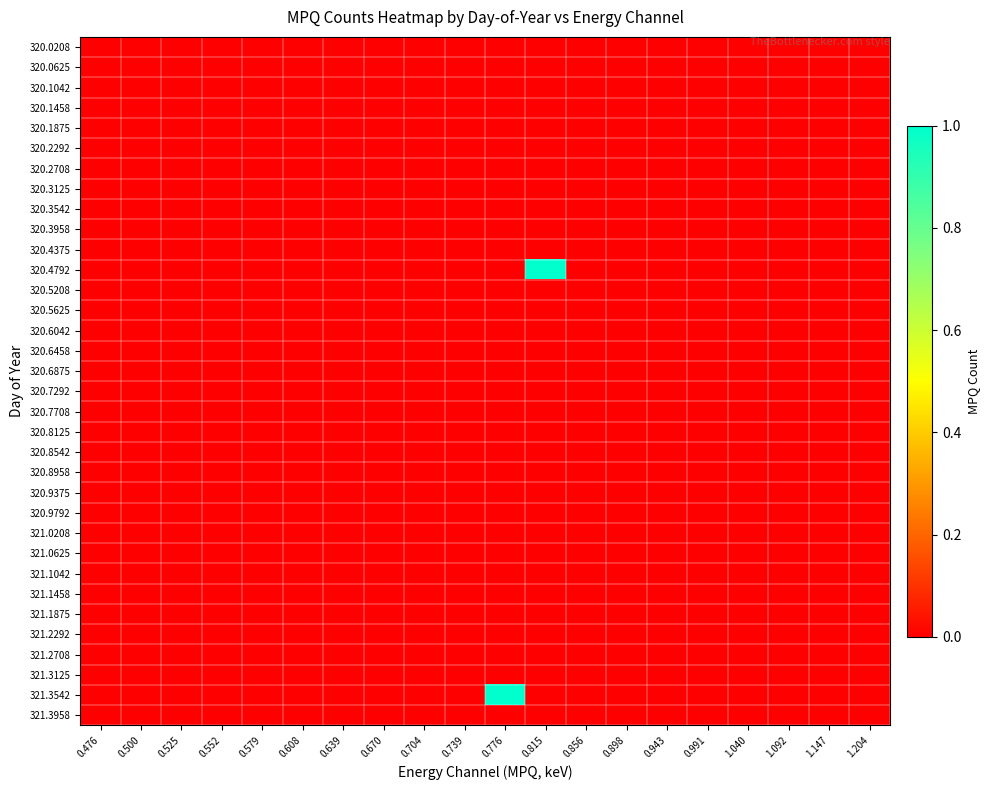

Reading left to right, what are all the values shown in this chart?

320.0208: 0.476=0	0.500=0	0.525=0	0.552=0	0.579=0	0.608=0	0.639=0	0.670=0	0.704=0	0.739=0	0.776=0	0.815=0	0.856=0	0.898=0	0.943=0	0.991=0	1.040=0	1.092=0	1.147=0	1.204=0
320.0625: 0.476=0	0.500=0	0.525=0	0.552=0	0.579=0	0.608=0	0.639=0	0.670=0	0.704=0	0.739=0	0.776=0	0.815=0	0.856=0	0.898=0	0.943=0	0.991=0	1.040=0	1.092=0	1.147=0	1.204=0
320.1042: 0.476=0	0.500=0	0.525=0	0.552=0	0.579=0	0.608=0	0.639=0	0.670=0	0.704=0	0.739=0	0.776=0	0.815=0	0.856=0	0.898=0	0.943=0	0.991=0	1.040=0	1.092=0	1.147=0	1.204=0
320.1458: 0.476=0	0.500=0	0.525=0	0.552=0	0.579=0	0.608=0	0.639=0	0.670=0	0.704=0	0.739=0	0.776=0	0.815=0	0.856=0	0.898=0	0.943=0	0.991=0	1.040=0	1.092=0	1.147=0	1.204=0
320.1875: 0.476=0	0.500=0	0.525=0	0.552=0	0.579=0	0.608=0	0.639=0	0.670=0	0.704=0	0.739=0	0.776=0	0.815=0	0.856=0	0.898=0	0.943=0	0.991=0	1.040=0	1.092=0	1.147=0	1.204=0
320.2292: 0.476=0	0.500=0	0.525=0	0.552=0	0.579=0	0.608=0	0.639=0	0.670=0	0.704=0	0.739=0	0.776=0	0.815=0	0.856=0	0.898=0	0.943=0	0.991=0	1.040=0	1.092=0	1.147=0	1.204=0
320.2708: 0.476=0	0.500=0	0.525=0	0.552=0	0.579=0	0.608=0	0.639=0	0.670=0	0.704=0	0.739=0	0.776=0	0.815=0	0.856=0	0.898=0	0.943=0	0.991=0	1.040=0	1.092=0	1.147=0	1.204=0
320.3125: 0.476=0	0.500=0	0.525=0	0.552=0	0.579=0	0.608=0	0.639=0	0.670=0	0.704=0	0.739=0	0.776=0	0.815=0	0.856=0	0.898=0	0.943=0	0.991=0	1.040=0	1.092=0	1.147=0	1.204=0
320.3542: 0.476=0	0.500=0	0.525=0	0.552=0	0.579=0	0.608=0	0.639=0	0.670=0	0.704=0	0.739=0	0.776=0	0.815=0	0.856=0	0.898=0	0.943=0	0.991=0	1.040=0	1.092=0	1.147=0	1.204=0
320.3958: 0.476=0	0.500=0	0.525=0	0.552=0	0.579=0	0.608=0	0.639=0	0.670=0	0.704=0	0.739=0	0.776=0	0.815=0	0.856=0	0.898=0	0.943=0	0.991=0	1.040=0	1.092=0	1.147=0	1.204=0
320.4375: 0.476=0	0.500=0	0.525=0	0.552=0	0.579=0	0.608=0	0.639=0	0.670=0	0.704=0	0.739=0	0.776=0	0.815=0	0.856=0	0.898=0	0.943=0	0.991=0	1.040=0	1.092=0	1.147=0	1.204=0
320.4792: 0.476=0	0.500=0	0.525=0	0.552=0	0.579=0	0.608=0	0.639=0	0.670=0	0.704=0	0.739=0	0.776=0	0.815=1	0.856=0	0.898=0	0.943=0	0.991=0	1.040=0	1.092=0	1.147=0	1.204=0
320.5208: 0.476=0	0.500=0	0.525=0	0.552=0	0.579=0	0.608=0	0.639=0	0.670=0	0.704=0	0.739=0	0.776=0	0.815=0	0.856=0	0.898=0	0.943=0	0.991=0	1.040=0	1.092=0	1.147=0	1.204=0
320.5625: 0.476=0	0.500=0	0.525=0	0.552=0	0.579=0	0.608=0	0.639=0	0.670=0	0.704=0	0.739=0	0.776=0	0.815=0	0.856=0	0.898=0	0.943=0	0.991=0	1.040=0	1.092=0	1.147=0	1.204=0
320.6042: 0.476=0	0.500=0	0.525=0	0.552=0	0.579=0	0.608=0	0.639=0	0.670=0	0.704=0	0.739=0	0.776=0	0.815=0	0.856=0	0.898=0	0.943=0	0.991=0	1.040=0	1.092=0	1.147=0	1.204=0
320.6458: 0.476=0	0.500=0	0.525=0	0.552=0	0.579=0	0.608=0	0.639=0	0.670=0	0.704=0	0.739=0	0.776=0	0.815=0	0.856=0	0.898=0	0.943=0	0.991=0	1.040=0	1.092=0	1.147=0	1.204=0
320.6875: 0.476=0	0.500=0	0.525=0	0.552=0	0.579=0	0.608=0	0.639=0	0.670=0	0.704=0	0.739=0	0.776=0	0.815=0	0.856=0	0.898=0	0.943=0	0.991=0	1.040=0	1.092=0	1.147=0	1.204=0
320.7292: 0.476=0	0.500=0	0.525=0	0.552=0	0.579=0	0.608=0	0.639=0	0.670=0	0.704=0	0.739=0	0.776=0	0.815=0	0.856=0	0.898=0	0.943=0	0.991=0	1.040=0	1.092=0	1.147=0	1.204=0
320.7708: 0.476=0	0.500=0	0.525=0	0.552=0	0.579=0	0.608=0	0.639=0	0.670=0	0.704=0	0.739=0	0.776=0	0.815=0	0.856=0	0.898=0	0.943=0	0.991=0	1.040=0	1.092=0	1.147=0	1.204=0
320.8125: 0.476=0	0.500=0	0.525=0	0.552=0	0.579=0	0.608=0	0.639=0	0.670=0	0.704=0	0.739=0	0.776=0	0.815=0	0.856=0	0.898=0	0.943=0	0.991=0	1.040=0	1.092=0	1.147=0	1.204=0
320.8542: 0.476=0	0.500=0	0.525=0	0.552=0	0.579=0	0.608=0	0.639=0	0.670=0	0.704=0	0.739=0	0.776=0	0.815=0	0.856=0	0.898=0	0.943=0	0.991=0	1.040=0	1.092=0	1.147=0	1.204=0
320.8958: 0.476=0	0.500=0	0.525=0	0.552=0	0.579=0	0.608=0	0.639=0	0.670=0	0.704=0	0.739=0	0.776=0	0.815=0	0.856=0	0.898=0	0.943=0	0.991=0	1.040=0	1.092=0	1.147=0	1.204=0
320.9375: 0.476=0	0.500=0	0.525=0	0.552=0	0.579=0	0.608=0	0.639=0	0.670=0	0.704=0	0.739=0	0.776=0	0.815=0	0.856=0	0.898=0	0.943=0	0.991=0	1.040=0	1.092=0	1.147=0	1.204=0
320.9792: 0.476=0	0.500=0	0.525=0	0.552=0	0.579=0	0.608=0	0.639=0	0.670=0	0.704=0	0.739=0	0.776=0	0.815=0	0.856=0	0.898=0	0.943=0	0.991=0	1.040=0	1.092=0	1.147=0	1.204=0
321.0208: 0.476=0	0.500=0	0.525=0	0.552=0	0.579=0	0.608=0	0.639=0	0.670=0	0.704=0	0.739=0	0.776=0	0.815=0	0.856=0	0.898=0	0.943=0	0.991=0	1.040=0	1.092=0	1.147=0	1.204=0
321.0625: 0.476=0	0.500=0	0.525=0	0.552=0	0.579=0	0.608=0	0.639=0	0.670=0	0.704=0	0.739=0	0.776=0	0.815=0	0.856=0	0.898=0	0.943=0	0.991=0	1.040=0	1.092=0	1.147=0	1.204=0
321.1042: 0.476=0	0.500=0	0.525=0	0.552=0	0.579=0	0.608=0	0.639=0	0.670=0	0.704=0	0.739=0	0.776=0	0.815=0	0.856=0	0.898=0	0.943=0	0.991=0	1.040=0	1.092=0	1.147=0	1.204=0
321.1458: 0.476=0	0.500=0	0.525=0	0.552=0	0.579=0	0.608=0	0.639=0	0.670=0	0.704=0	0.739=0	0.776=0	0.815=0	0.856=0	0.898=0	0.943=0	0.991=0	1.040=0	1.092=0	1.147=0	1.204=0
321.1875: 0.476=0	0.500=0	0.525=0	0.552=0	0.579=0	0.608=0	0.639=0	0.670=0	0.704=0	0.739=0	0.776=0	0.815=0	0.856=0	0.898=0	0.943=0	0.991=0	1.040=0	1.092=0	1.147=0	1.204=0
321.2292: 0.476=0	0.500=0	0.525=0	0.552=0	0.579=0	0.608=0	0.639=0	0.670=0	0.704=0	0.739=0	0.776=0	0.815=0	0.856=0	0.898=0	0.943=0	0.991=0	1.040=0	1.092=0	1.147=0	1.204=0
321.2708: 0.476=0	0.500=0	0.525=0	0.552=0	0.579=0	0.608=0	0.639=0	0.670=0	0.704=0	0.739=0	0.776=0	0.815=0	0.856=0	0.898=0	0.943=0	0.991=0	1.040=0	1.092=0	1.147=0	1.204=0
321.3125: 0.476=0	0.500=0	0.525=0	0.552=0	0.579=0	0.608=0	0.639=0	0.670=0	0.704=0	0.739=0	0.776=0	0.815=0	0.856=0	0.898=0	0.943=0	0.991=0	1.040=0	1.092=0	1.147=0	1.204=0
321.3542: 0.476=0	0.500=0	0.525=0	0.552=0	0.579=0	0.608=0	0.639=0	0.670=0	0.704=0	0.739=0	0.776=1	0.815=0	0.856=0	0.898=0	0.943=0	0.991=0	1.040=0	1.092=0	1.147=0	1.204=0
321.3958: 0.476=0	0.500=0	0.525=0	0.552=0	0.579=0	0.608=0	0.639=0	0.670=0	0.704=0	0.739=0	0.776=0	0.815=0	0.856=0	0.898=0	0.943=0	0.991=0	1.040=0	1.092=0	1.147=0	1.204=0